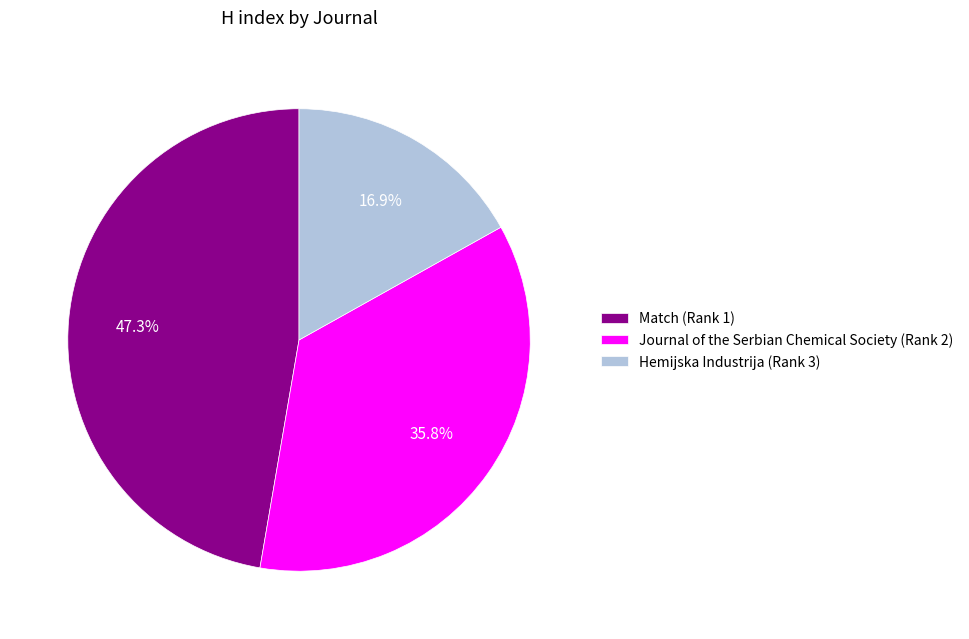

Count the number of slices in the pie.

3